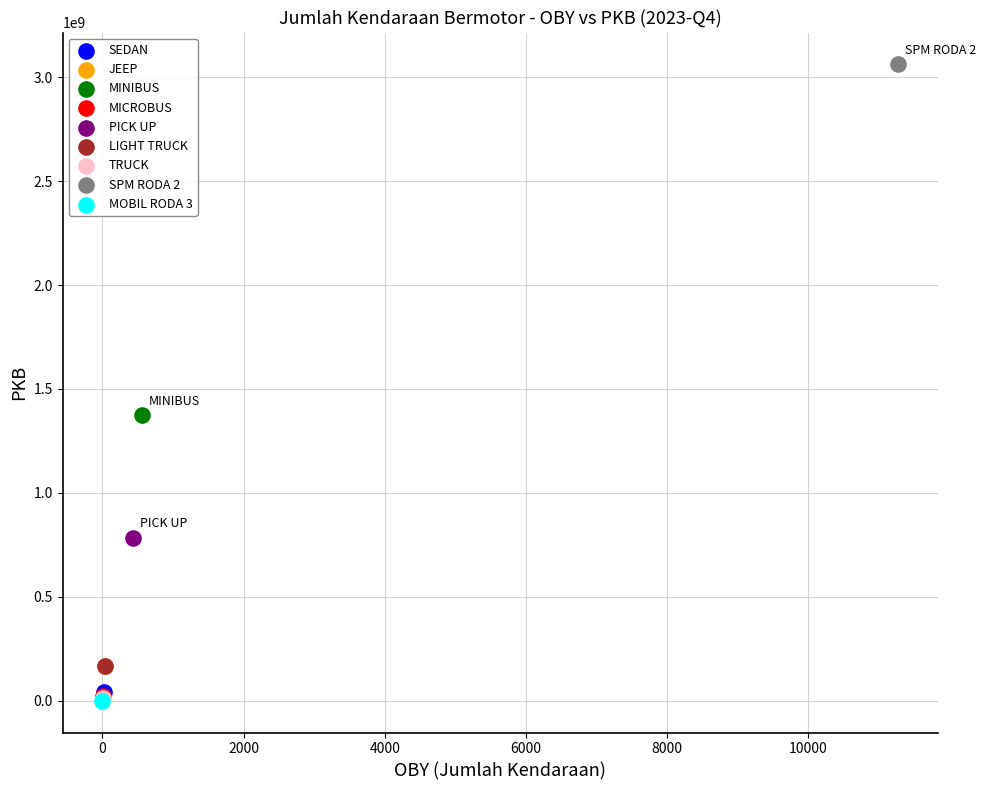

What are all the series names shown in the legend?

SEDAN, JEEP, MINIBUS, MICROBUS, PICK UP, LIGHT TRUCK, TRUCK, SPM RODA 2, MOBIL RODA 3